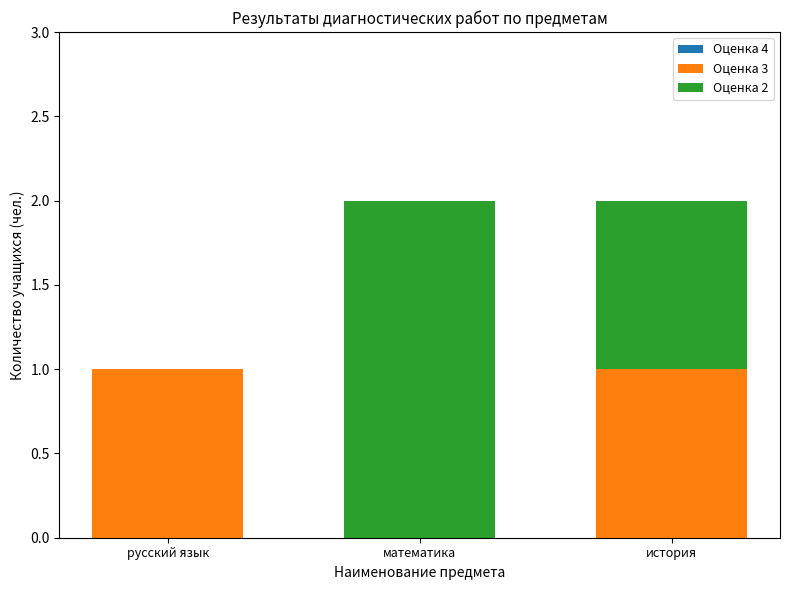

The value of Оценка 3 at математика is 1. True or false?

False